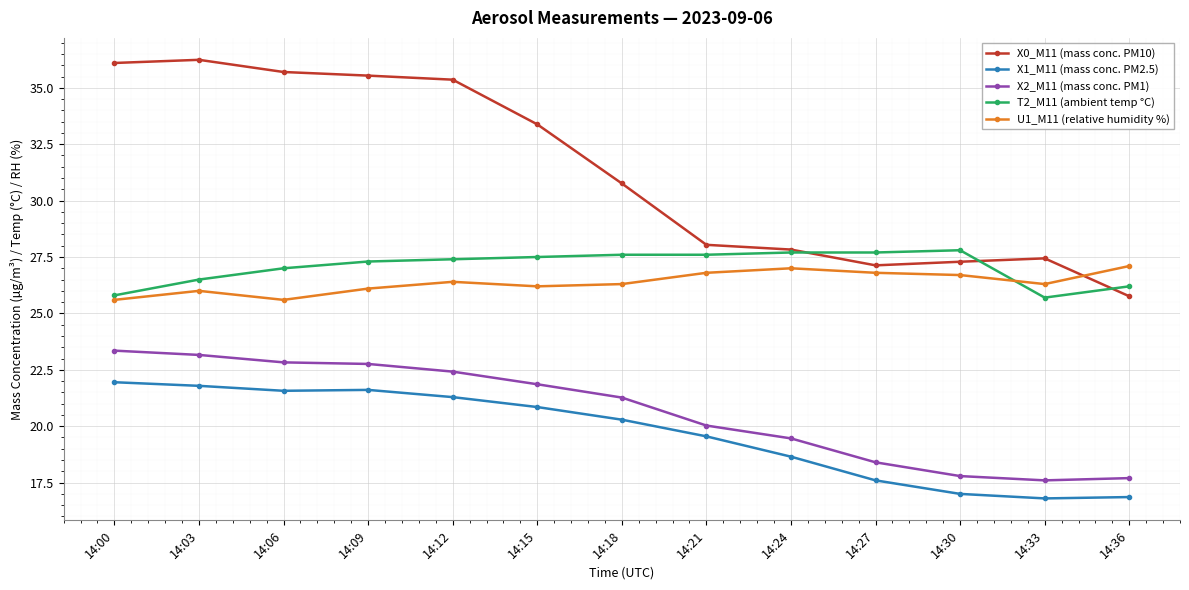

What is the greatest value displayed?

36.2